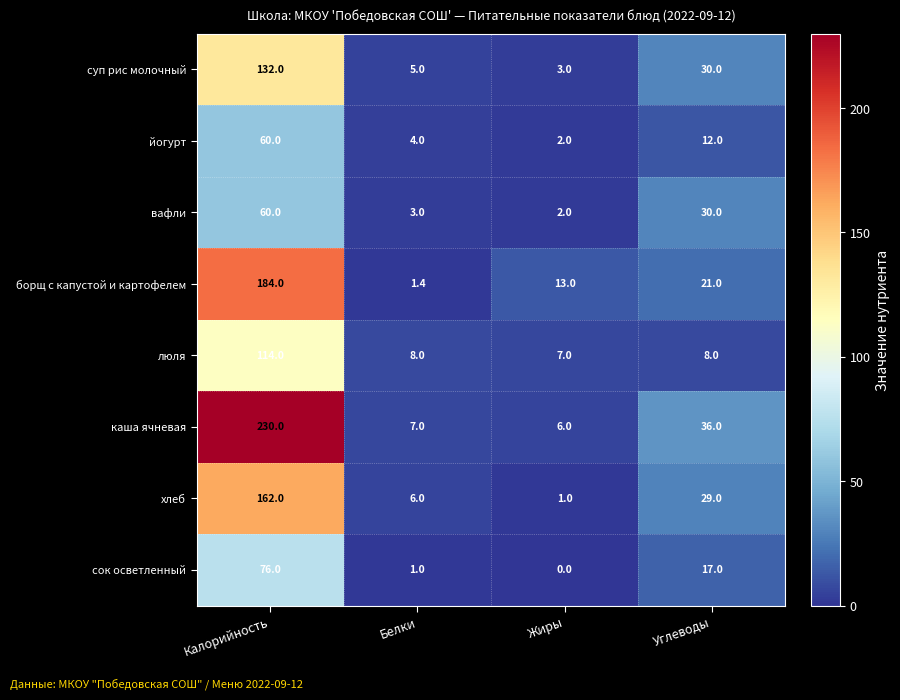

True or false: йогурт has a value of 2.8 at Жиры.

False